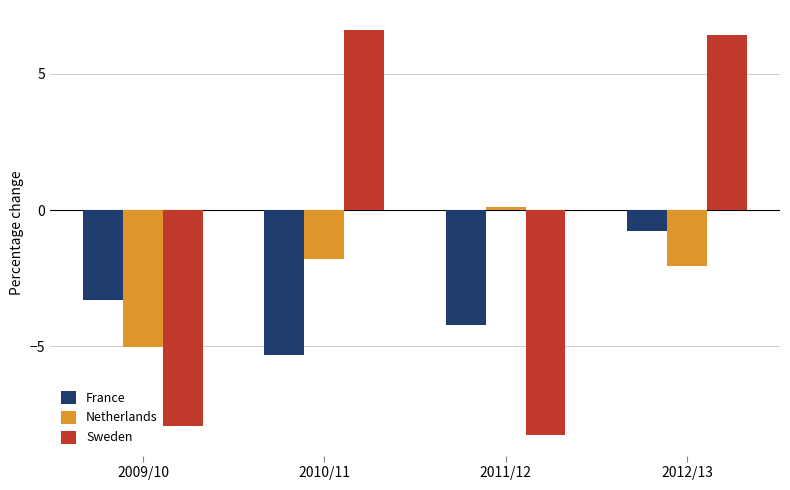

What is the difference between the maximum and minimum values in the Sweden series?

14.9